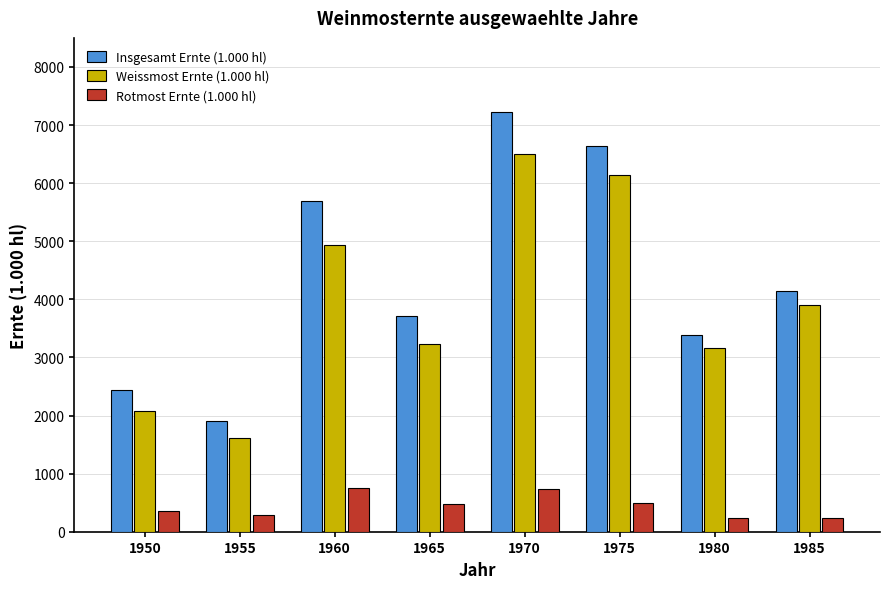

How many values in the Rotmost Ernte (1.000 hl) series are below 484?

4